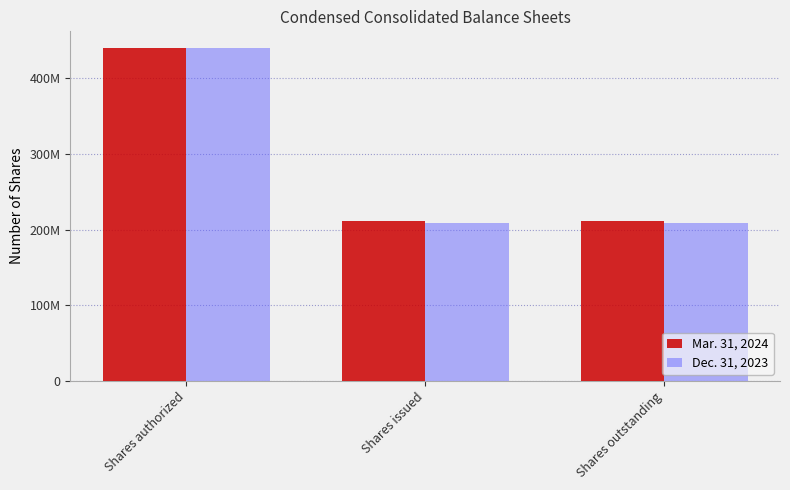

The Mar. 31, 2024 series shows 366875299 at Shares outstanding. True or false?

False